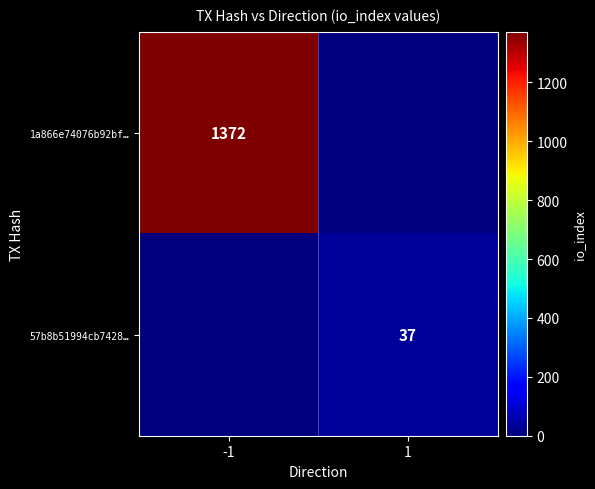

The value of 1a866e74076b92bf… at -1 is 1372. True or false?

True